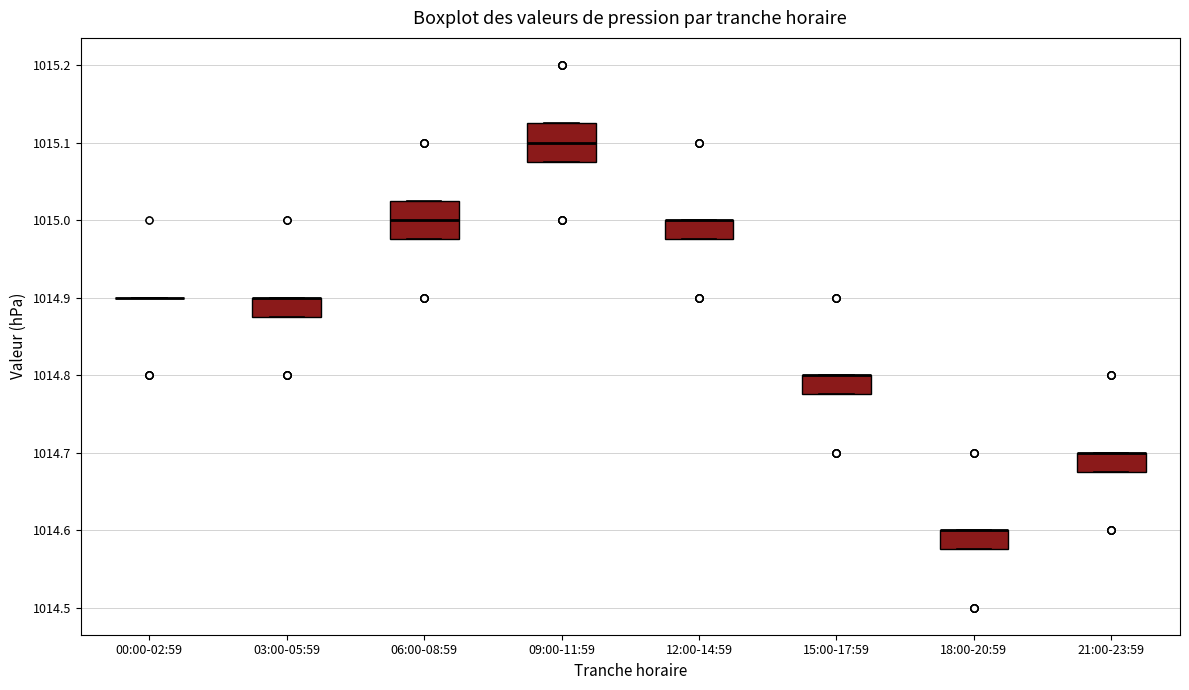

Where is the lower edge of the box for 06:00-08:59 on the y-axis? The values are not printed on the chart, so give them approximately, as read against the axis.

1014.98